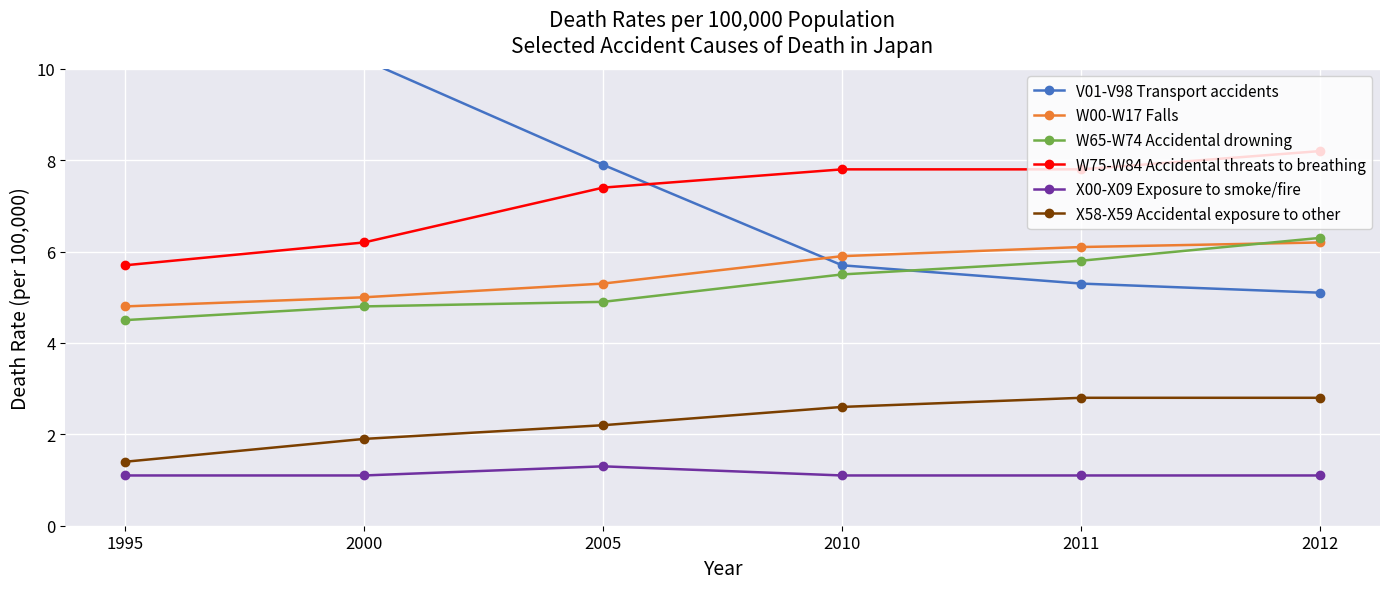

How many data points does each series have?

6